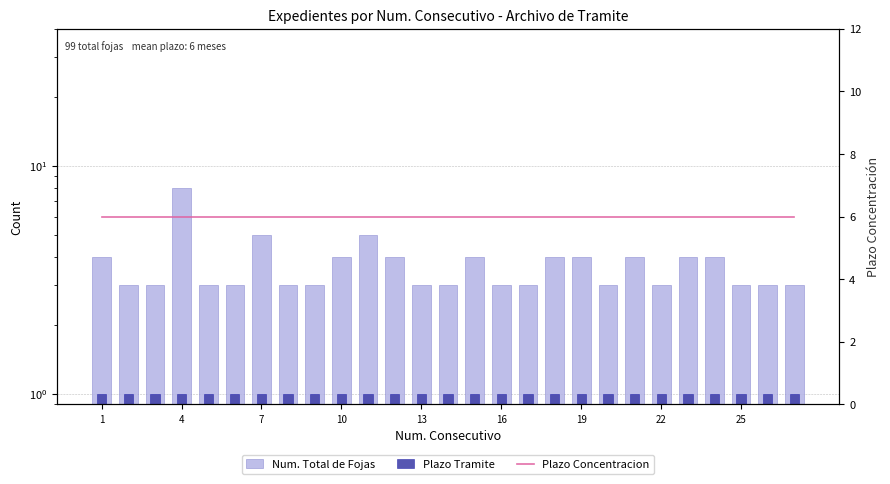

What is the average value of the Plazo Concentracion series?

6